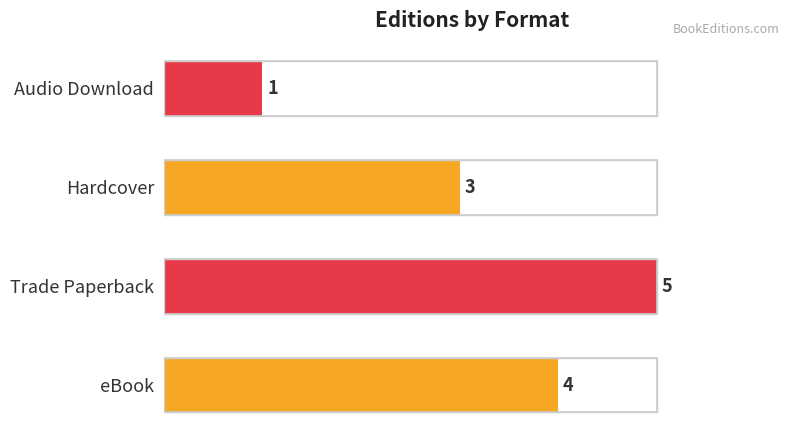

How many values are below 4?

2